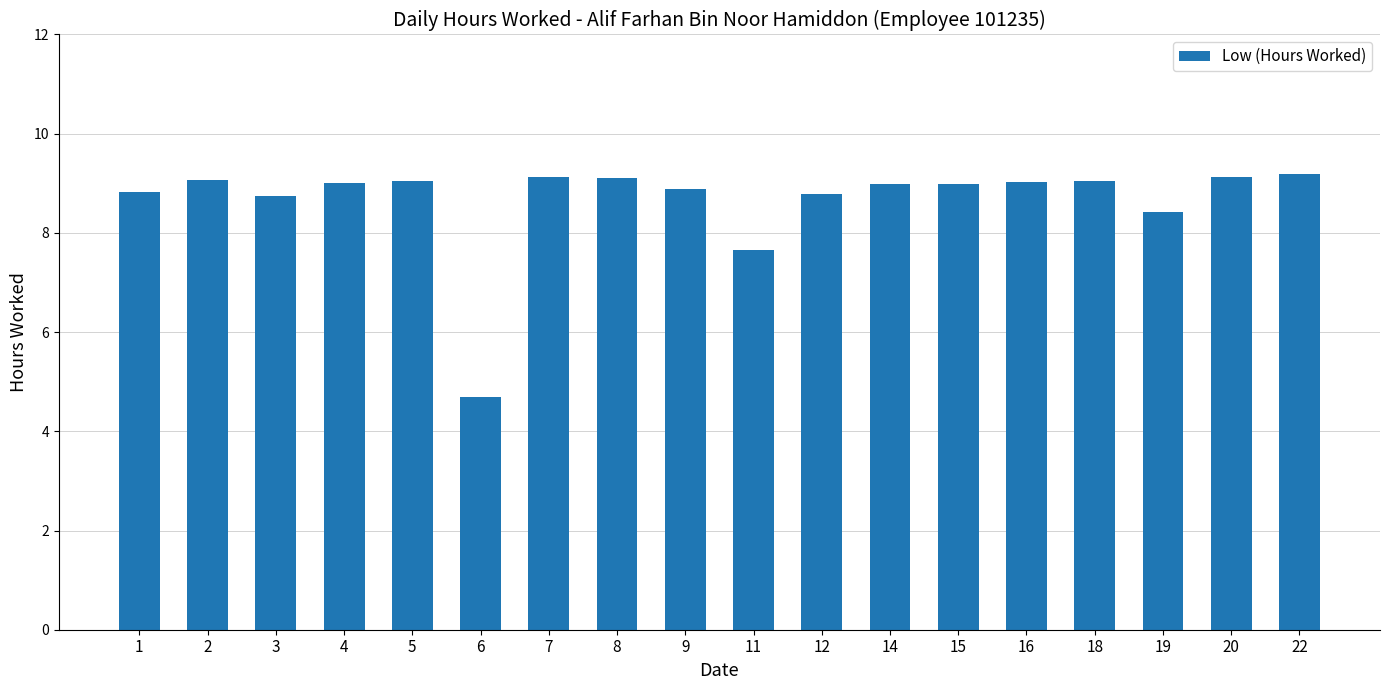

What is the approximate value at 3?

8.8